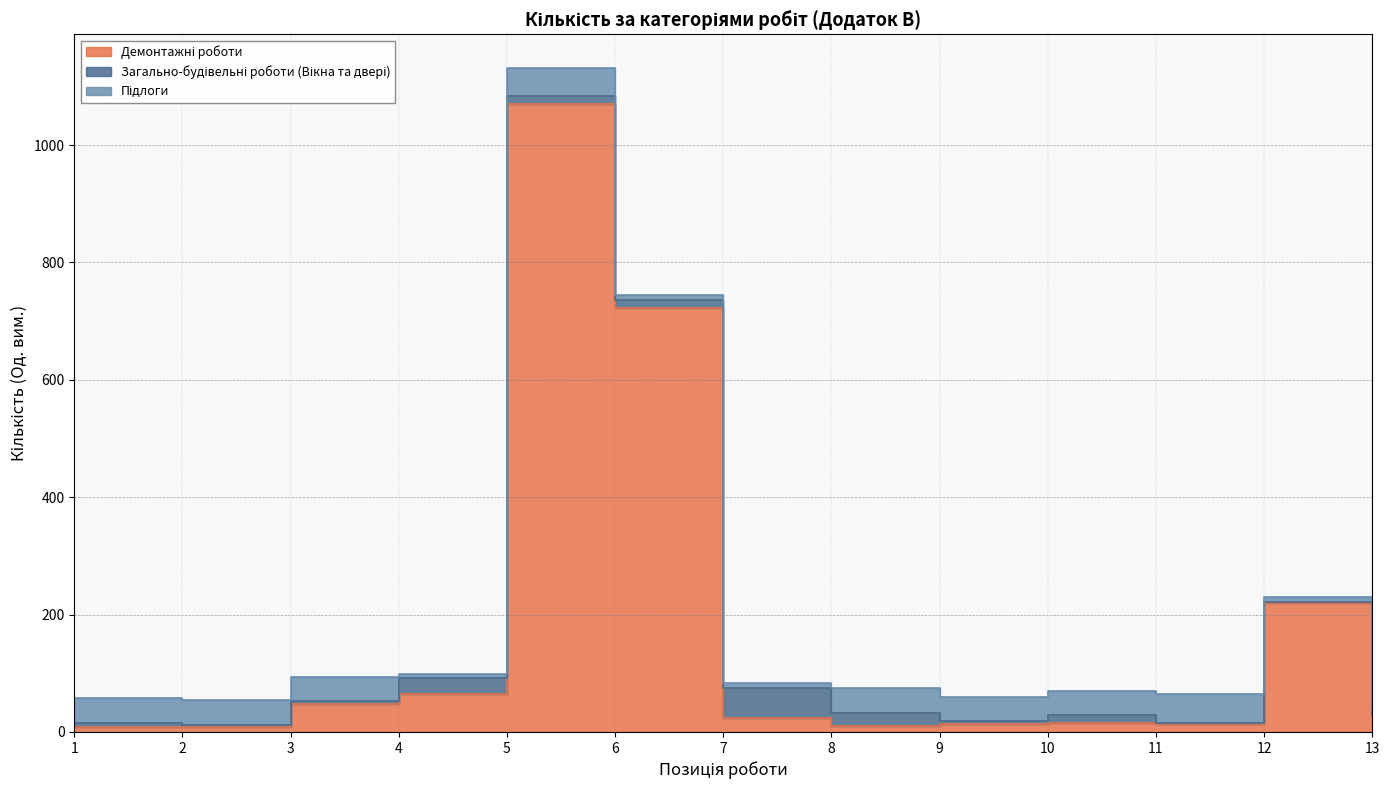

Reading left to right, transcribe all the data shown in this chart.

Демонтажні роботи: 1=8.0	2=8.0	3=48.0	4=65.0	5=1070.0	6=722.0	7=24.0	8=10.0	9=14.0	10=15.0	11=14.0	12=220.0	13=27.0
Загально-будівельні роботи (Вікна та двері): 1=8.0	2=4.0	3=4.0	4=26.4	5=13.2	6=13.2	7=50.0	8=22.0	9=4.0	10=13.0	11=1.0	12=1.0	13=2.0
Підлоги: 1=42.0	2=42.0	3=42.0	4=7.0	5=49.0	6=8.5	7=8.5	8=42.0	9=42.0	10=42.0	11=49.0	12=8.5	13=8.5